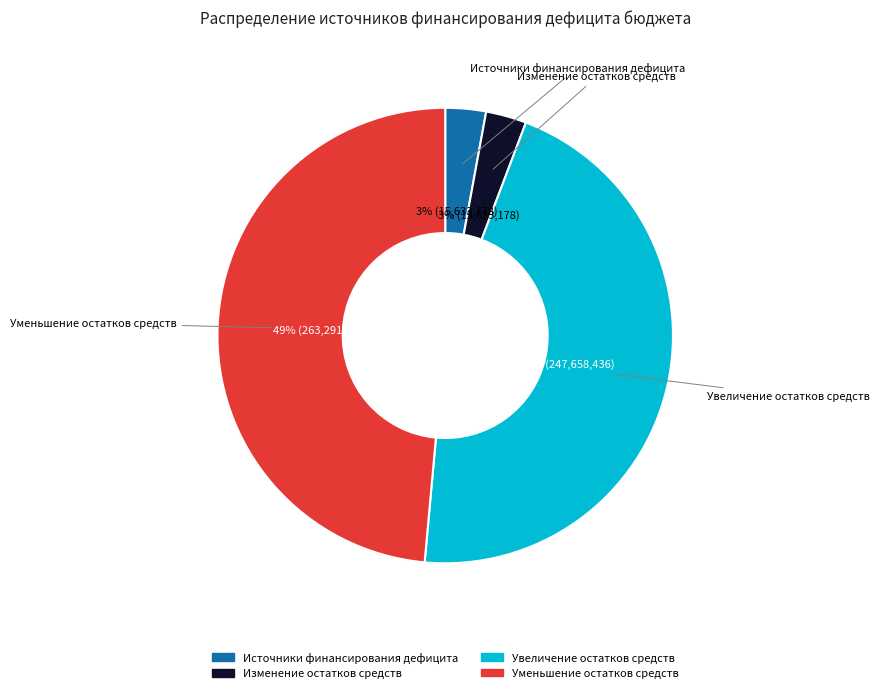

Does any single category account for the majority?

No